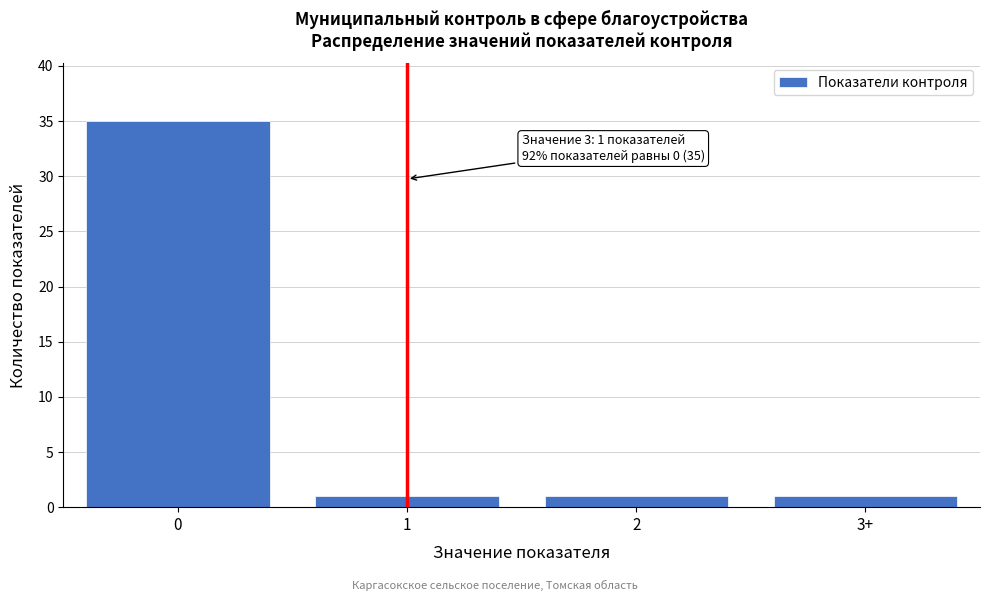

Reading right to left, list all the values displayed in this chart.

3+=1	2=1	1=1	0=35